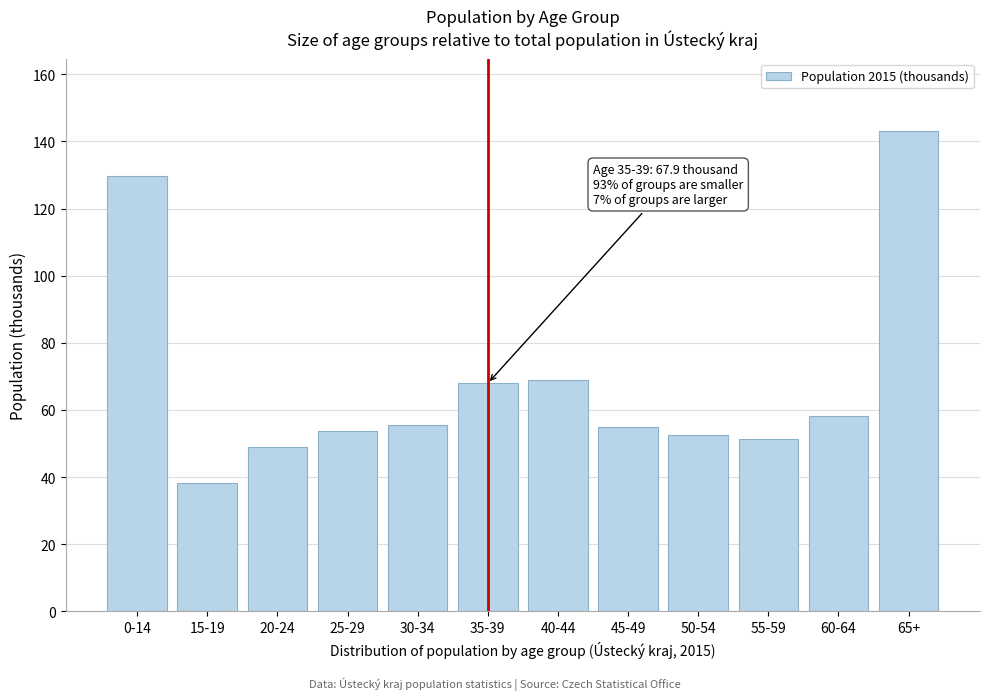

Read the value at 30-34.

55.5